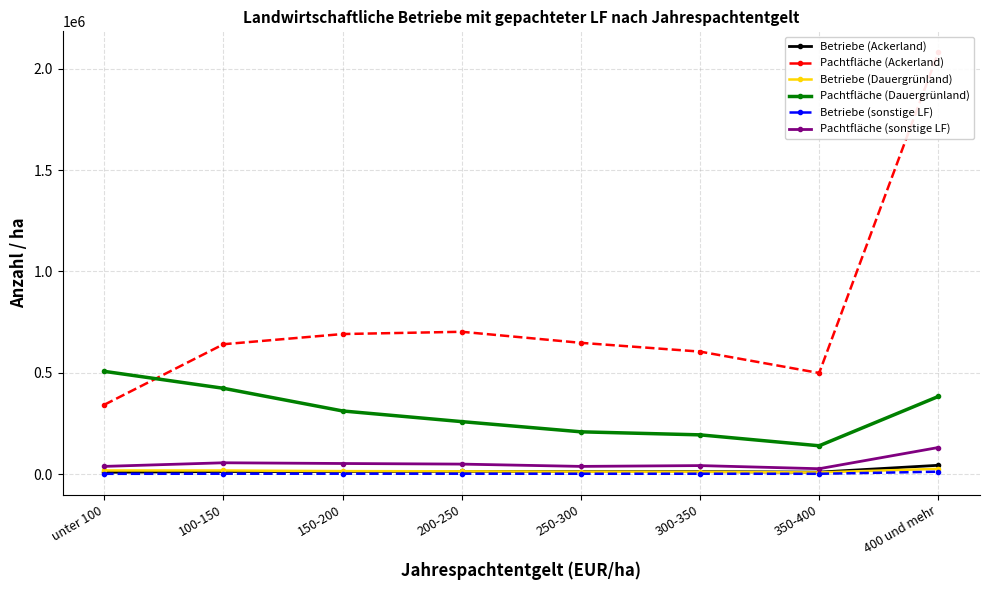

Between 250-300 and 400 und mehr, which series saw the biggest shift?

Pachtfläche (Ackerland)